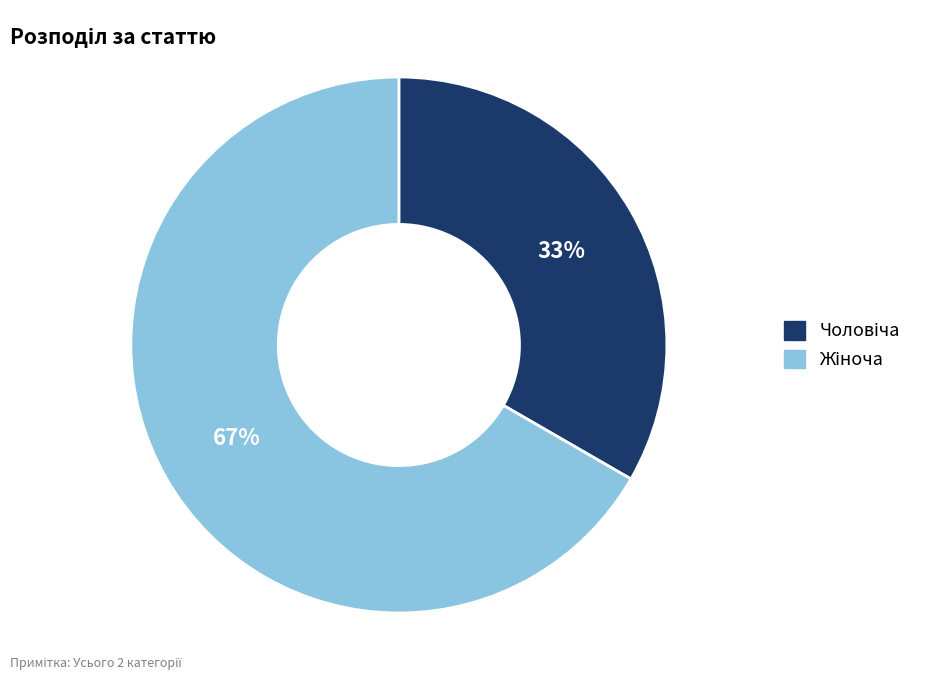

Is there a majority slice in this chart?

Yes